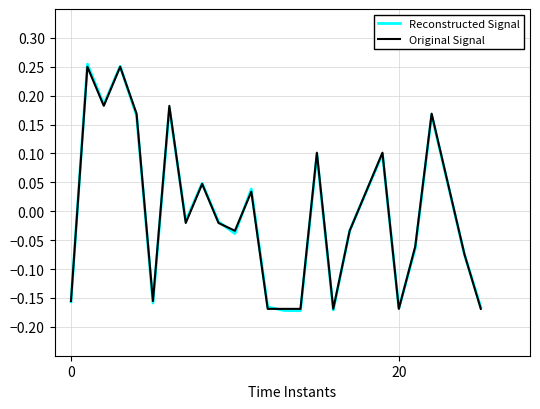

How many intersections are there between Original Signal and Reconstructed Signal?

11